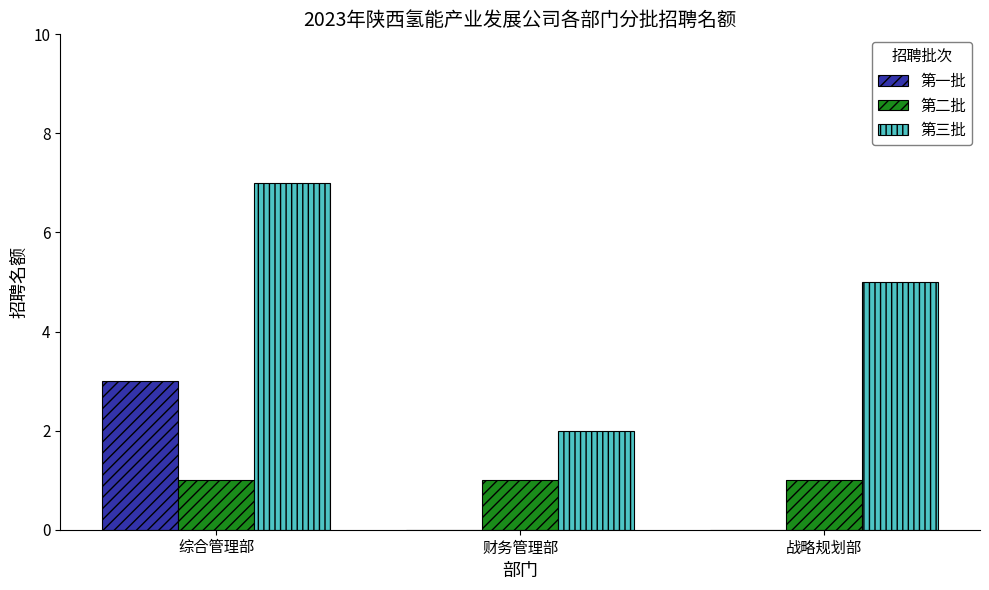

Which series has the largest total across all categories?

第三批